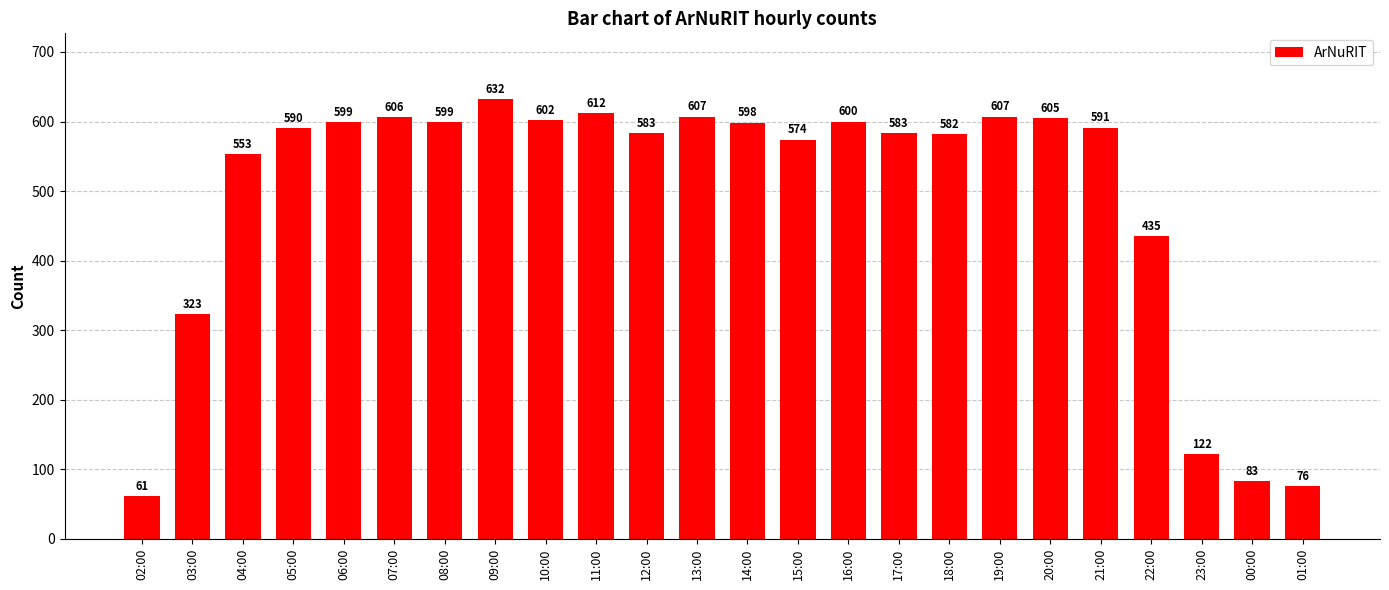

At which category does the chart reach its peak across all series?

09:00